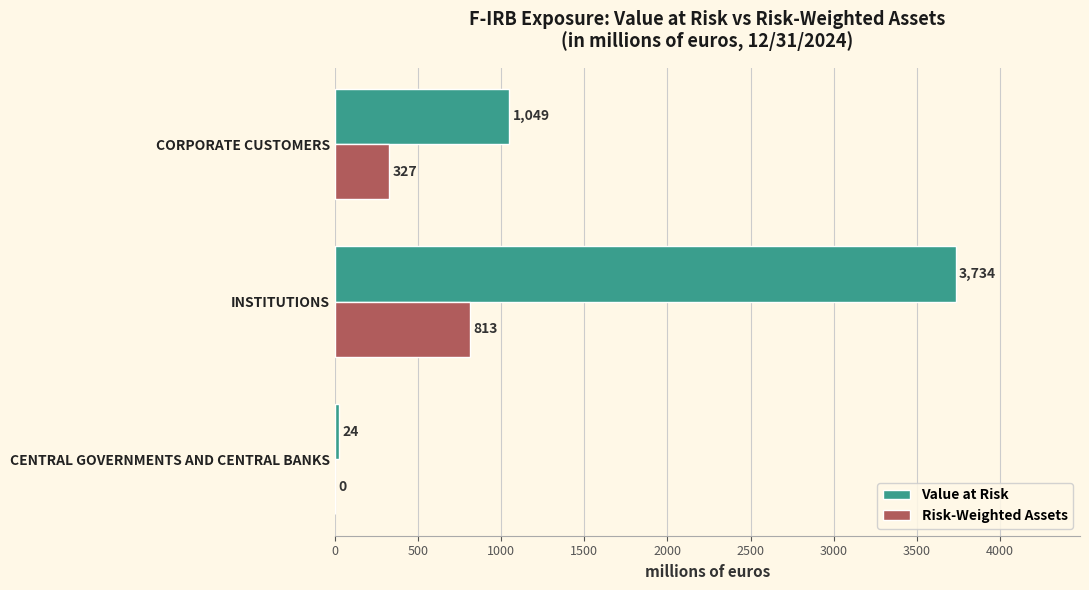

The value of Risk-Weighted Assets at INSTITUTIONS is 474. True or false?

False